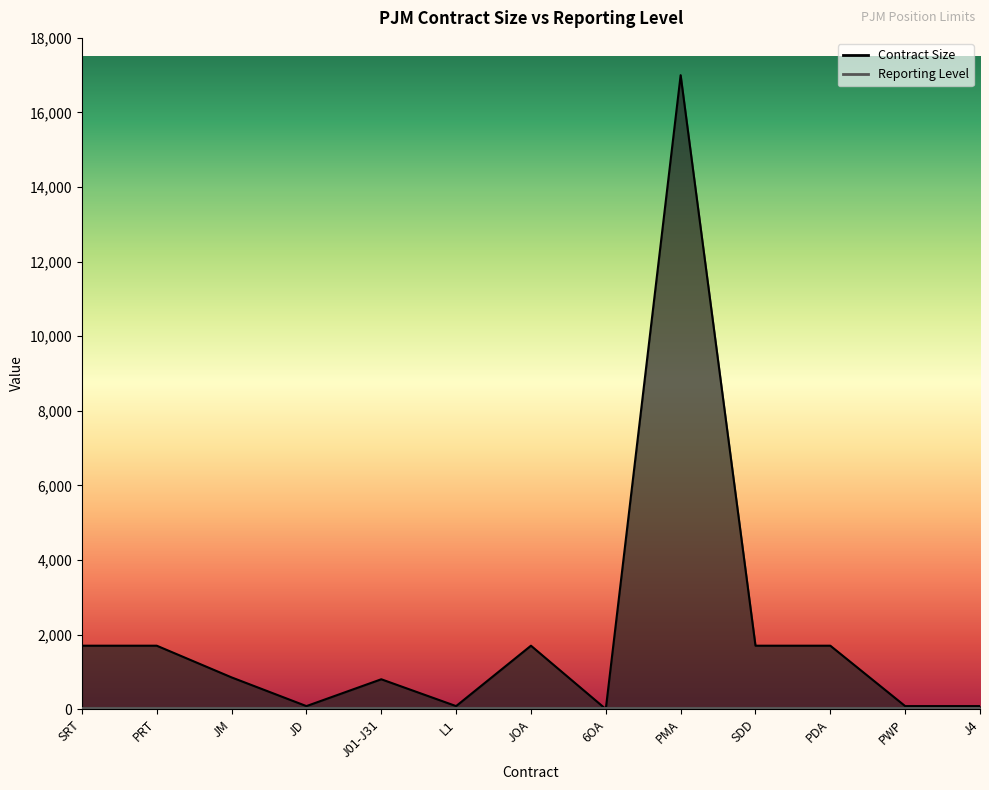

Where is the data nearest to the value 8500?

SRT